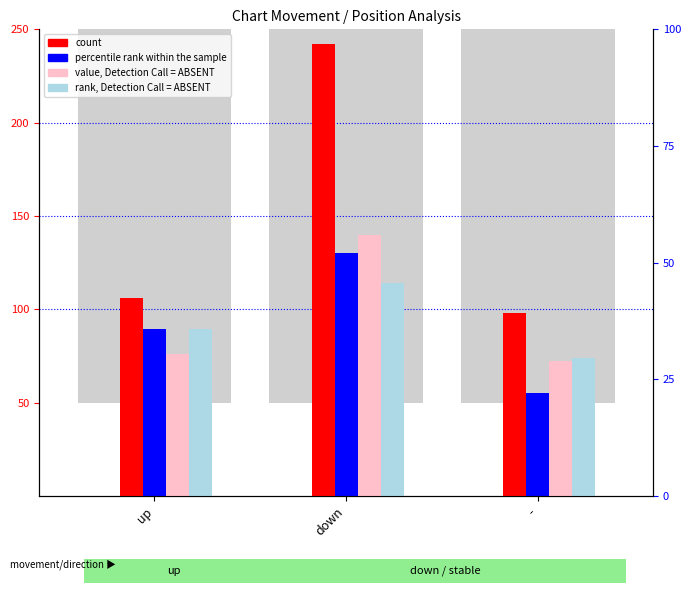

At which category is the sum across all series the highest?

down